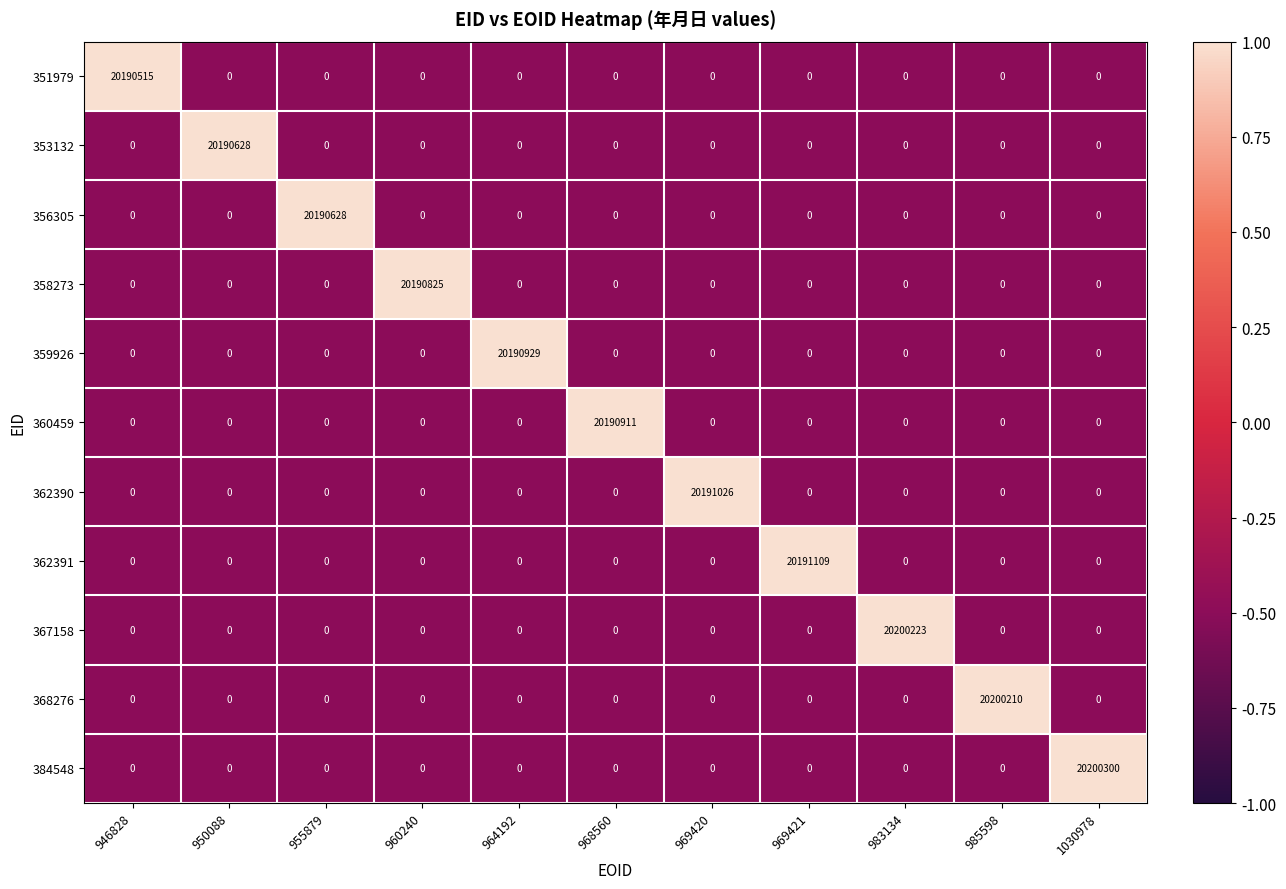

Which category has the highest value in the 360459 series?

968560